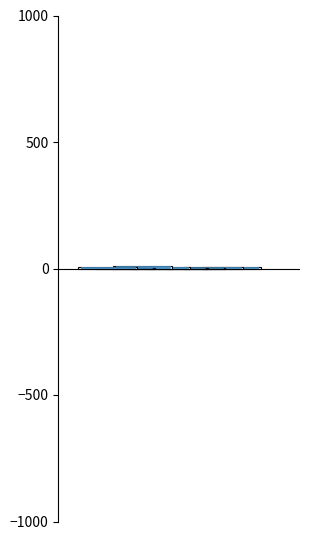

What is the label of the 5th bar from the left?

Директор